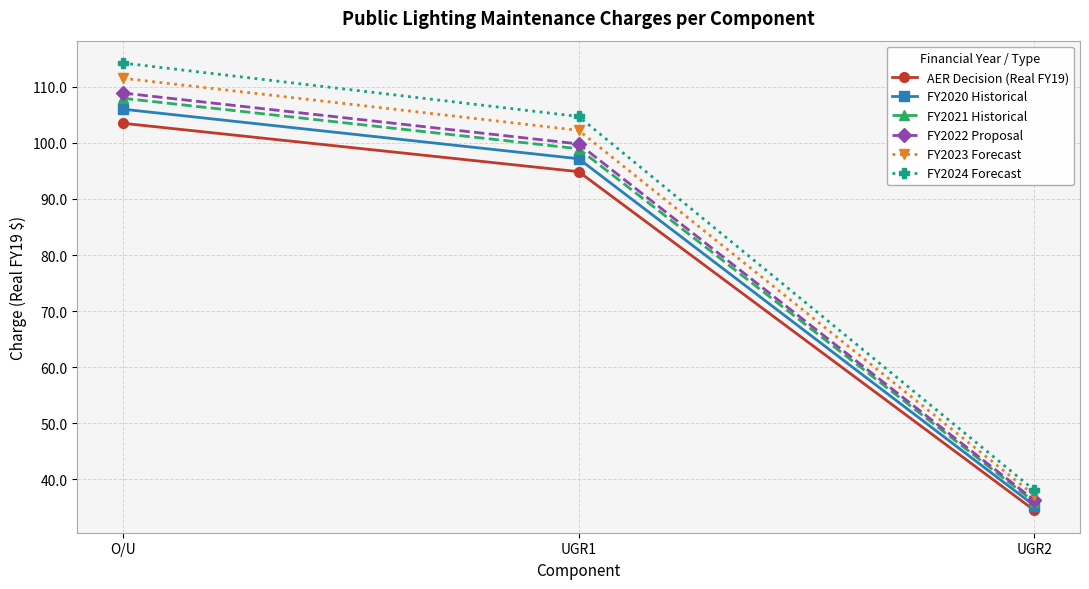

Which series has the widest spread of values?

FY2024 Forecast